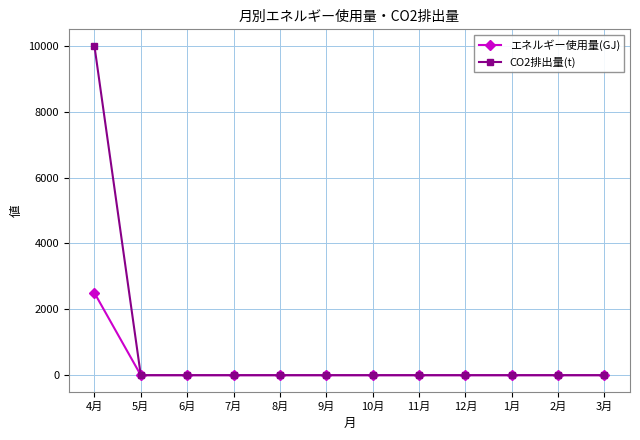

Reading left to right, list all the values displayed in this chart.

エネルギー使用量(GJ): 2500	0	0	0	0	0	0	0	0	0	0	0
CO2排出量(t): 10000	0	0	0	0	0	0	0	0	0	0	0